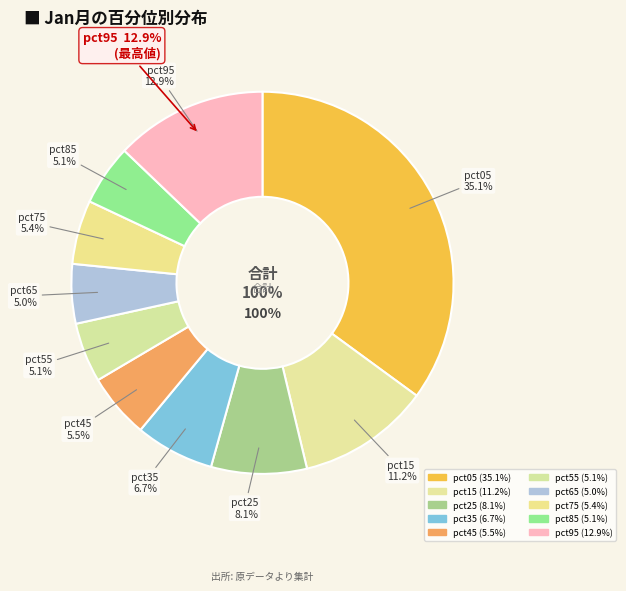

Which category has the smallest portion of the pie?

pct65